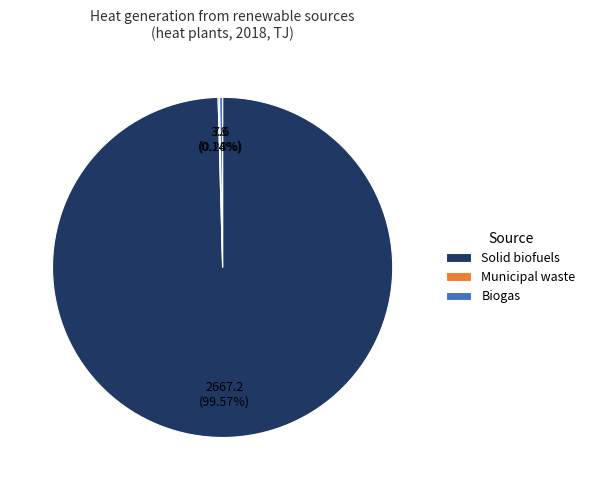

What is the largest slice in the pie chart?

Solid biofuels